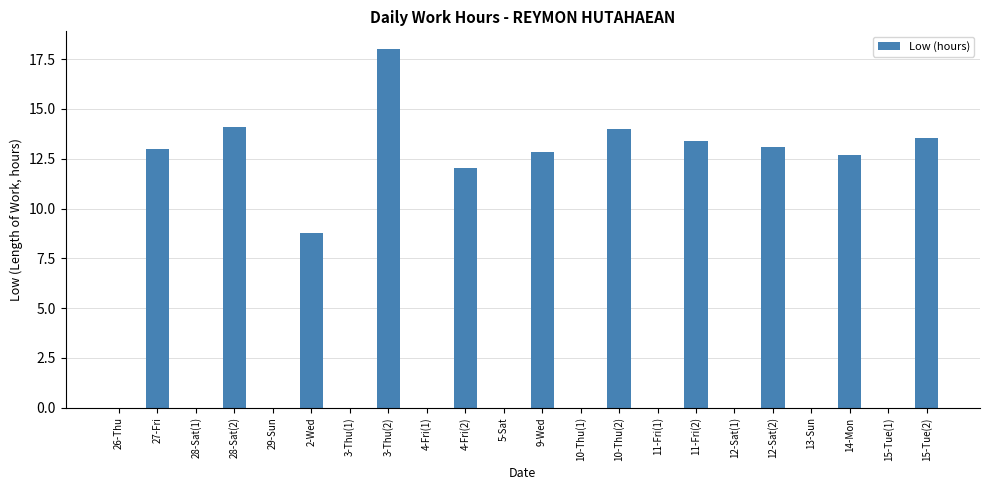

True or false: the data shows 17.9 at 14-Mon.

False